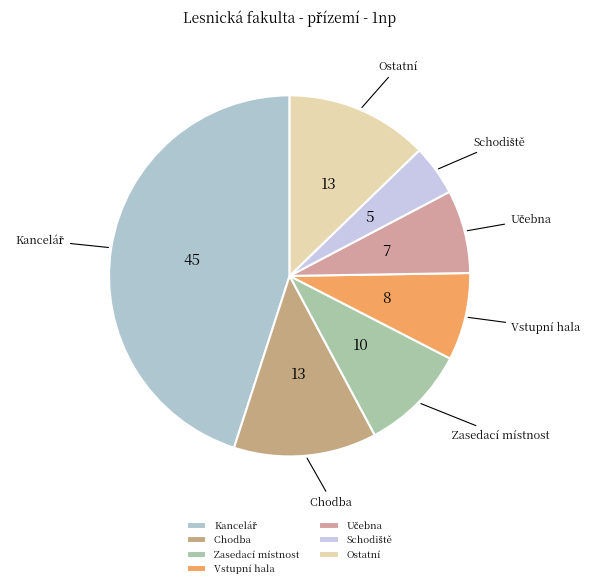

True or false: Zasedací místnost accounts for 10% of the total.

True